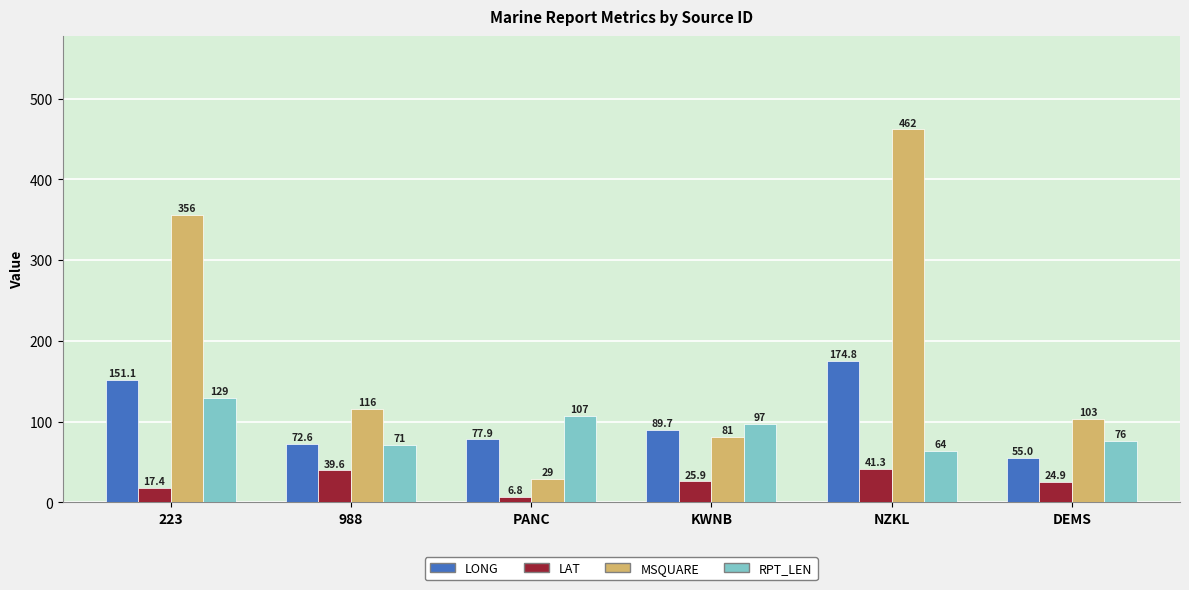

The LAT series shows 17.4 at 223. True or false?

True